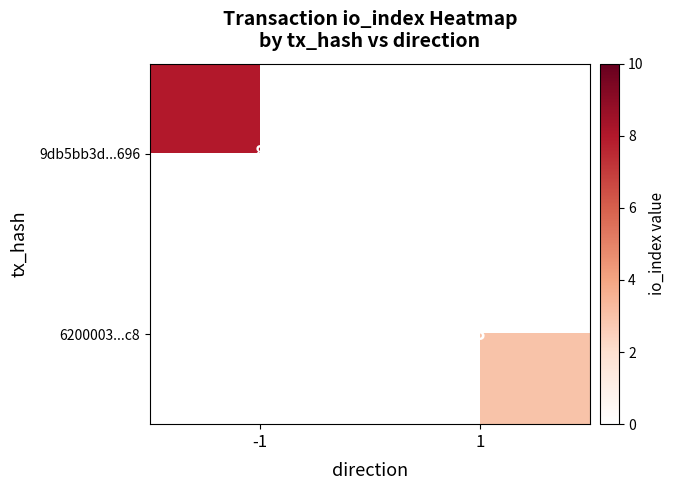

True or false: 6200003...c8 has a value of 1 at 1.

False